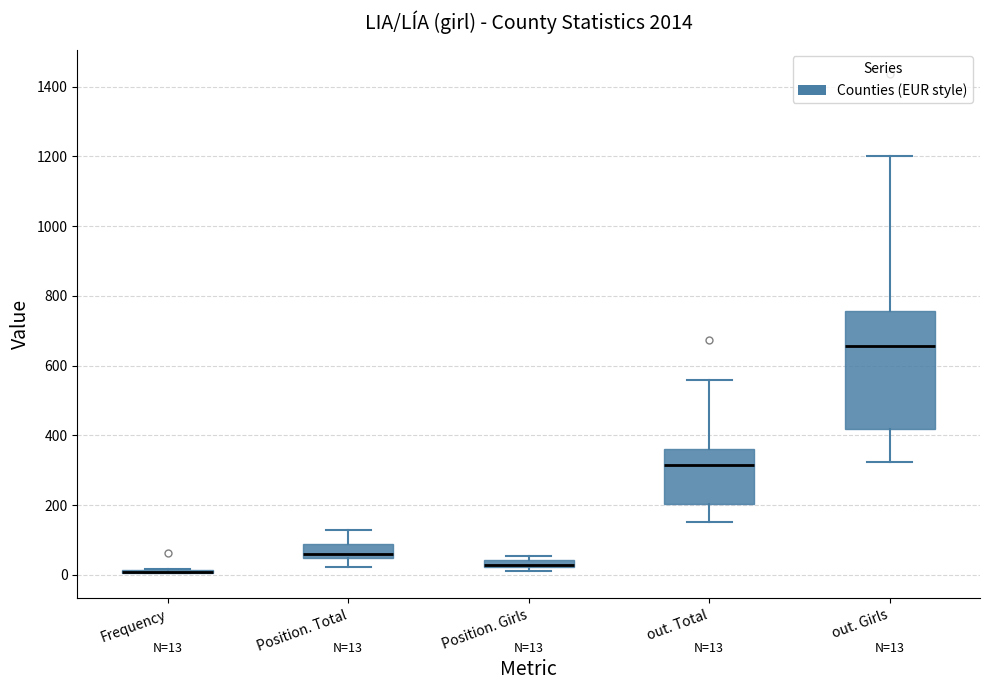

Comparing the boxes themselves (not the whiskers), which one is the tallest?

out. Girls